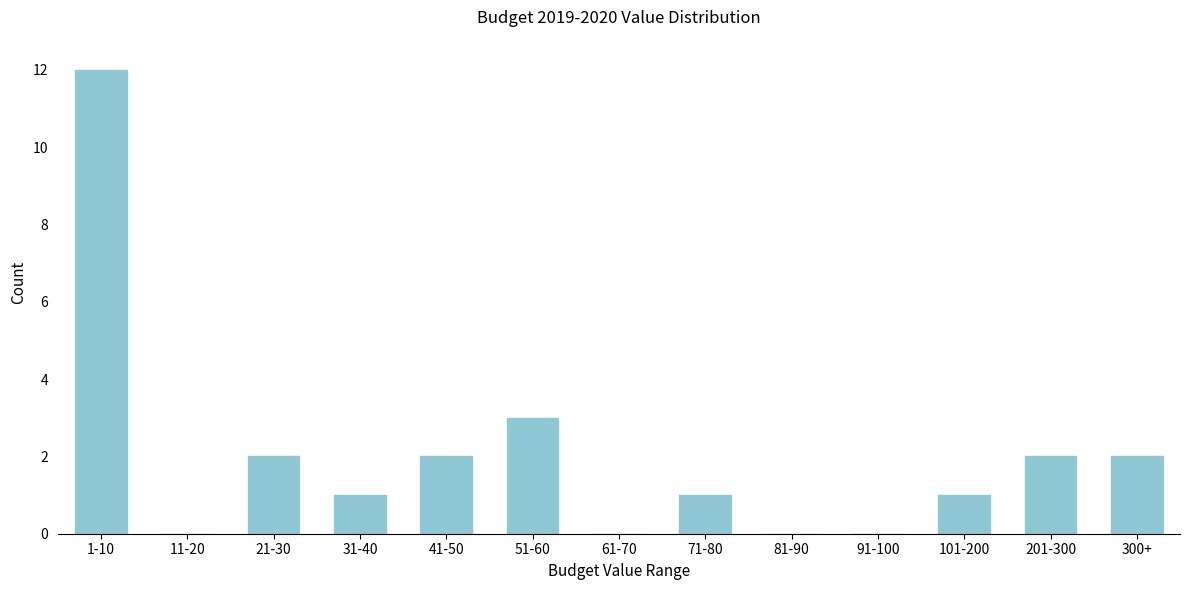

Reading right to left, extract all data points from this chart.

300+=2	201-300=2	101-200=1	91-100=0	81-90=0	71-80=1	61-70=0	51-60=3	41-50=2	31-40=1	21-30=2	11-20=0	1-10=12